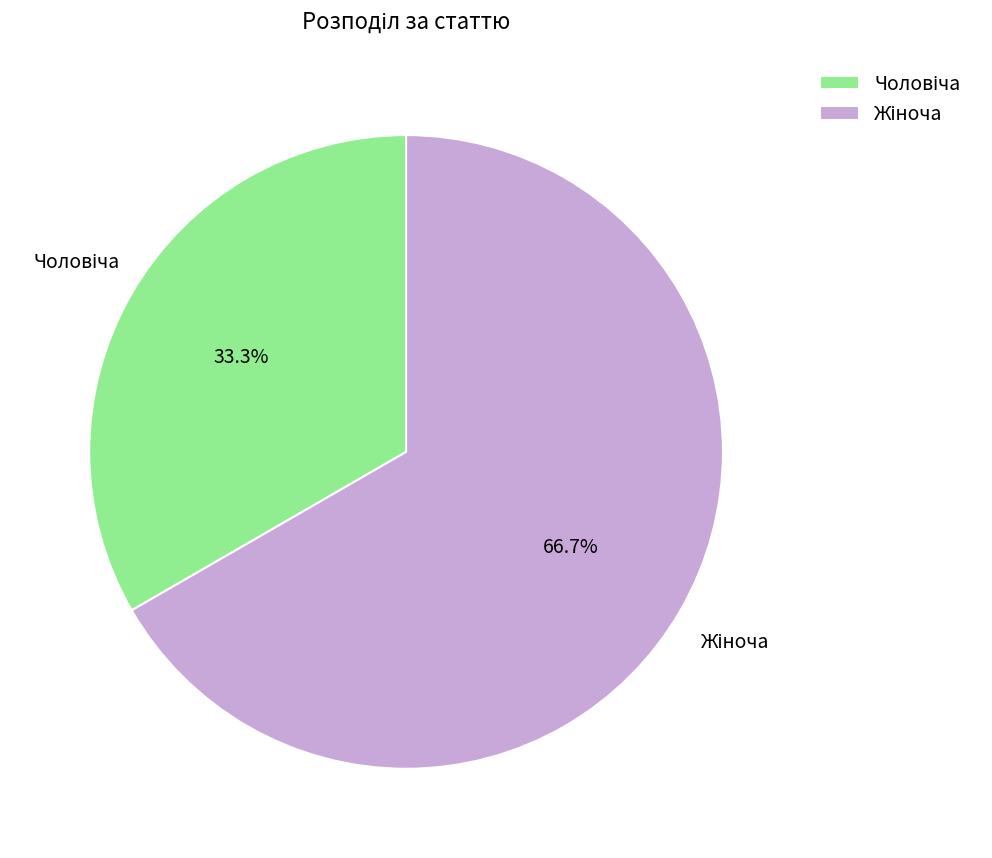

Is there any slice that represents more than half of the pie?

Yes